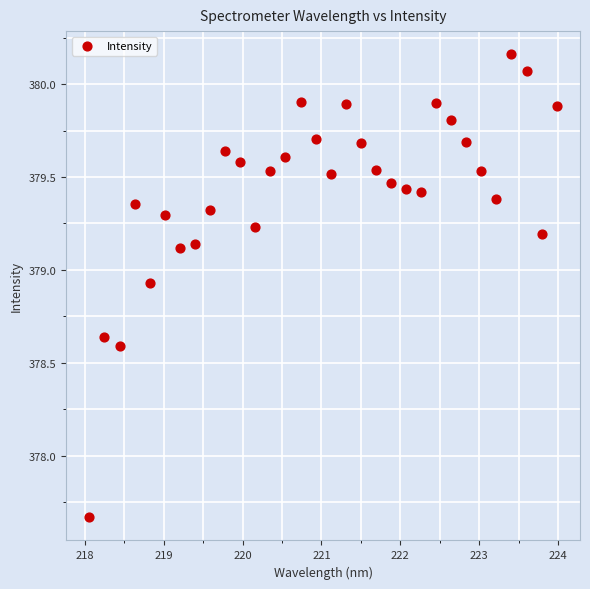

What is the range of X values (max minus min)?

5.9